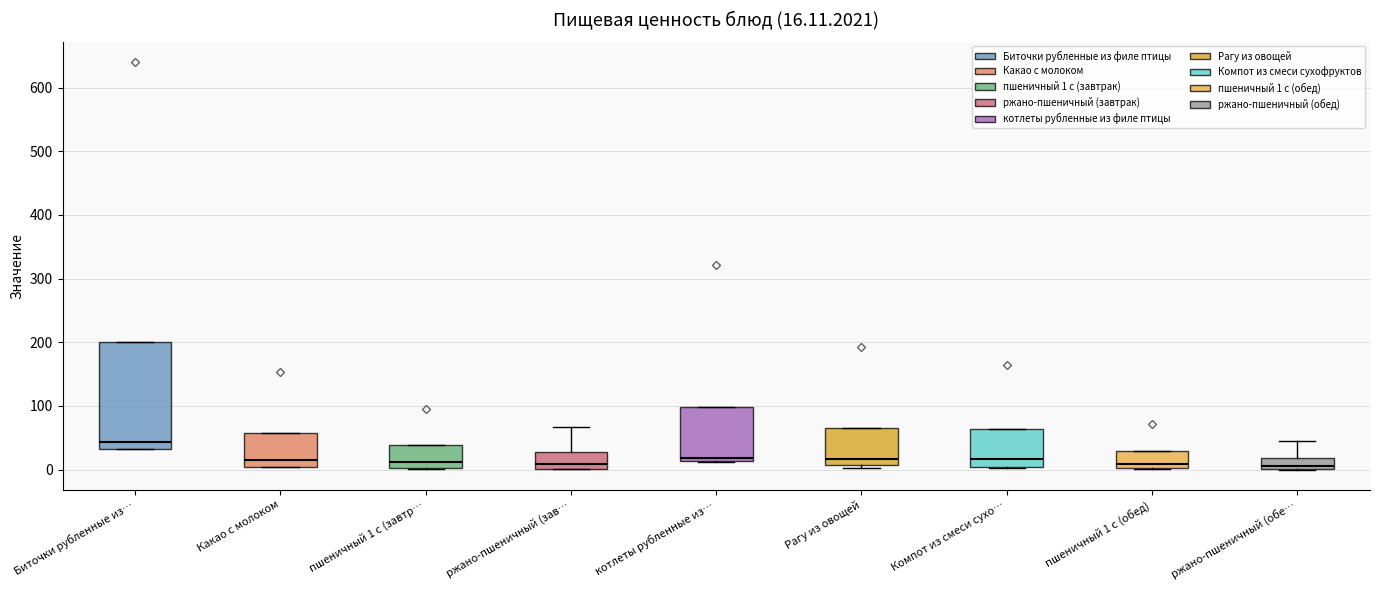

Which box is the tallest, from its lower edge to its upper edge?

Биточки рубленные из…